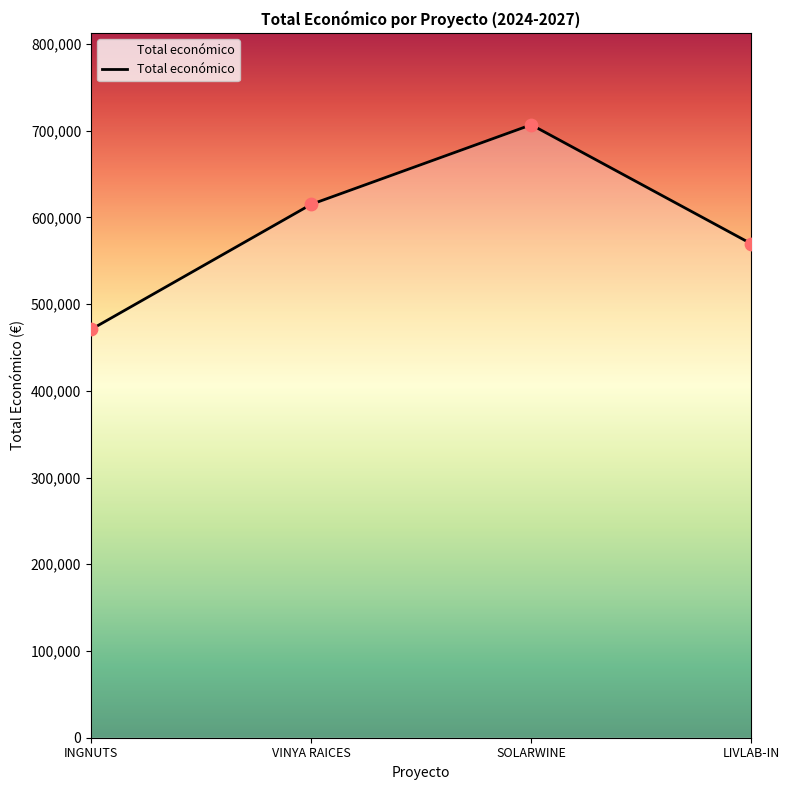

What is the change in value from INGNUTS to LIVLAB-IN?

+98741